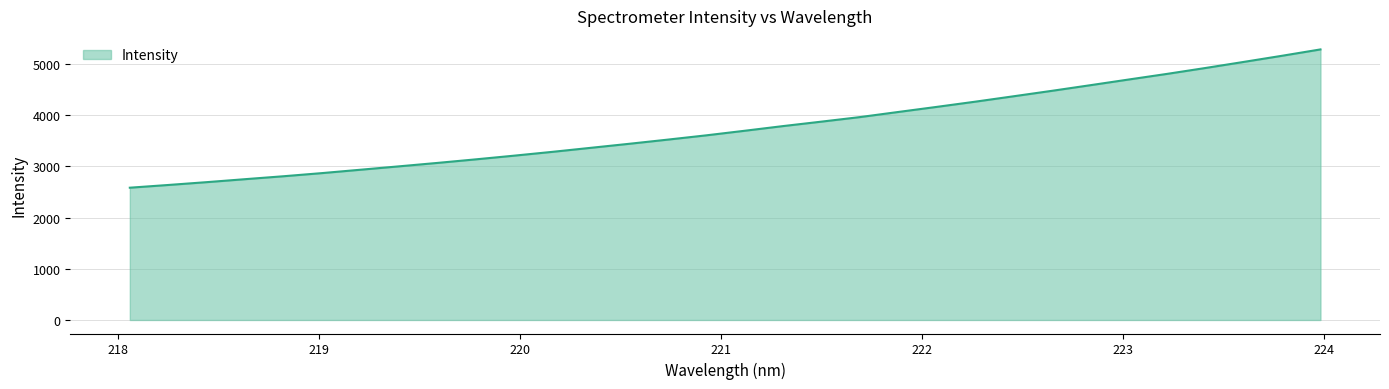

What is the minimum value shown in the chart?

2584.1